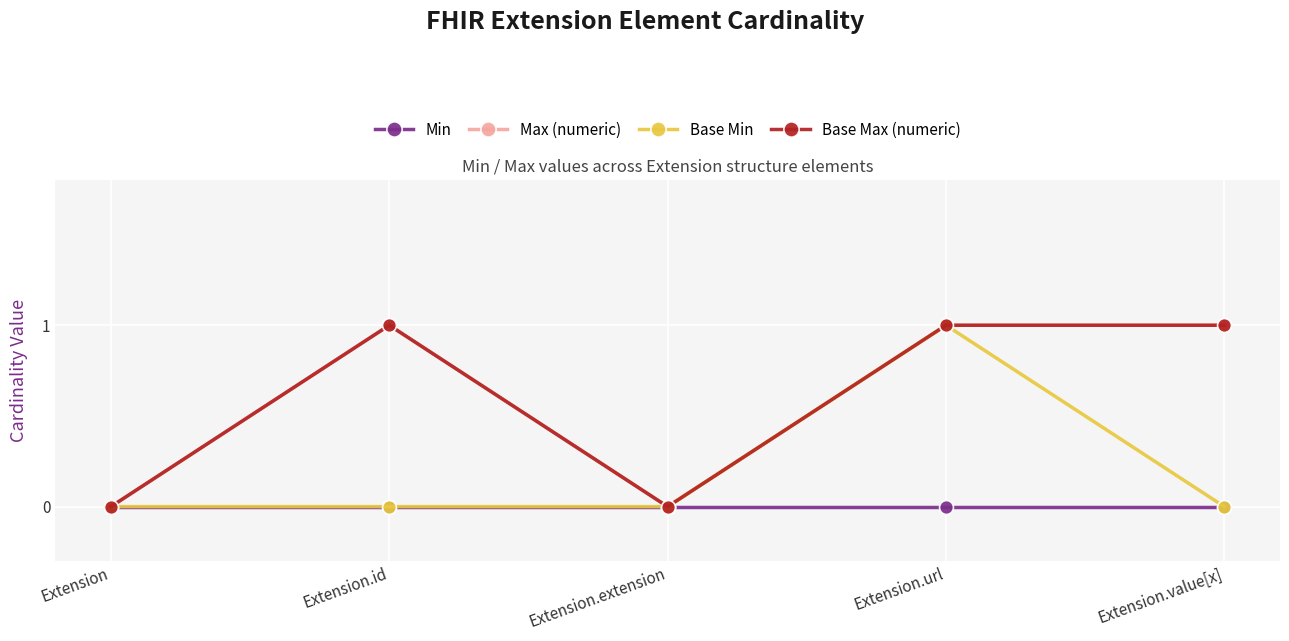

How many lines are shown in the chart?

4